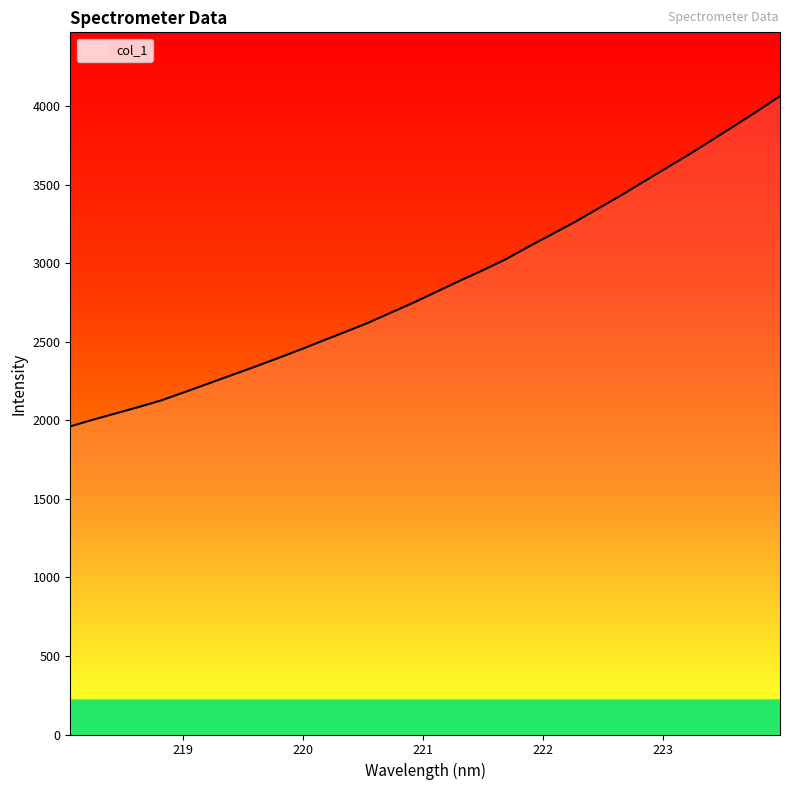

What is the greatest value displayed?

4063.7